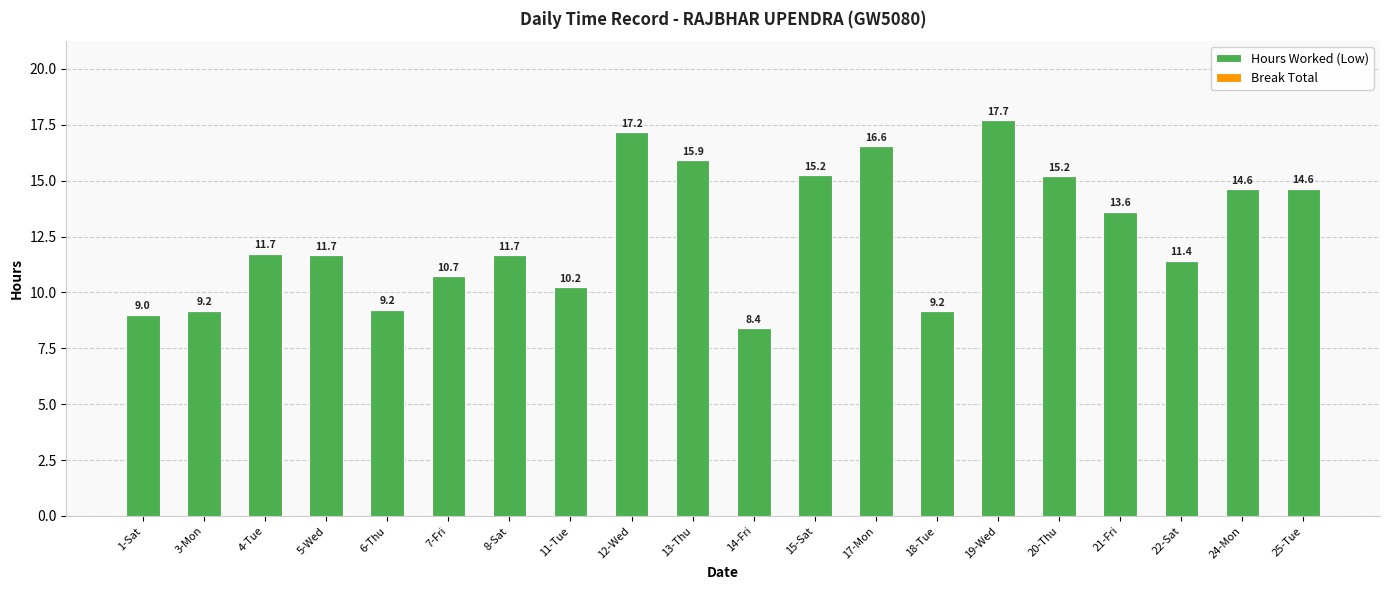

At which category does the chart reach its peak across all series?

19-Wed